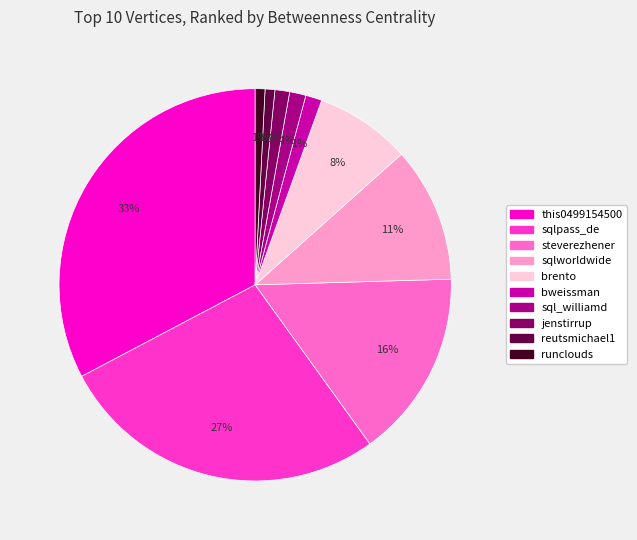

To the nearest percent, what is the difference between the largest and smallest slice percentages?

32%